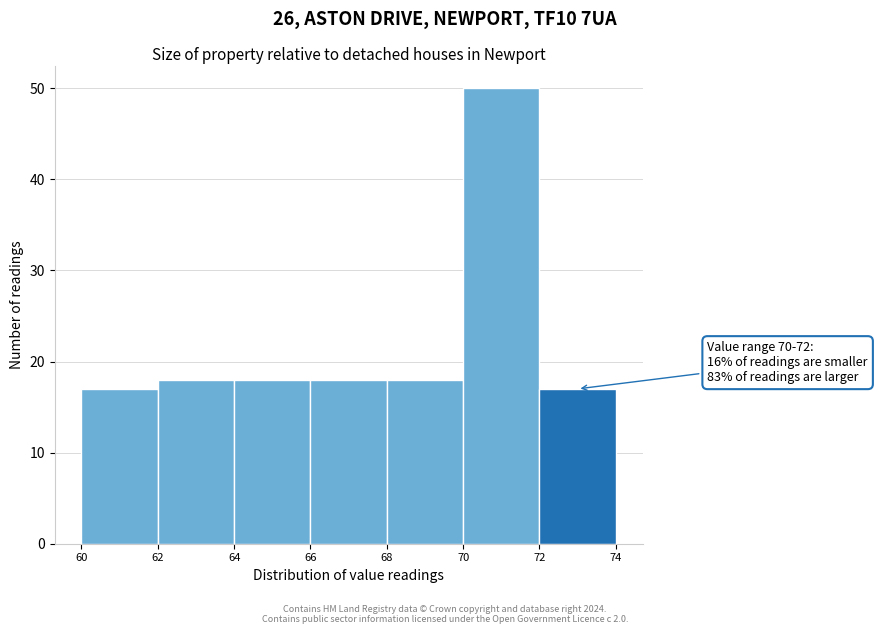

Over which range of the x-axis is the bar tallest?

70 to 72